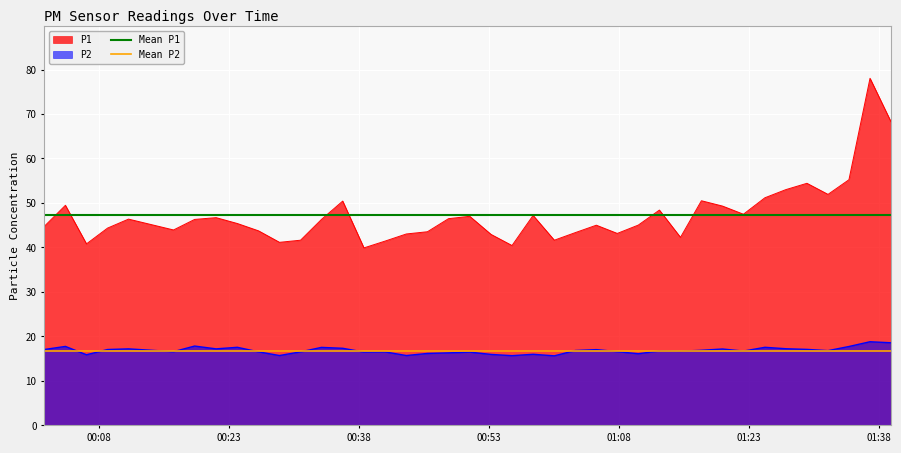

What is the value of the Mean P2 point at the 2nd from the left?

16.8